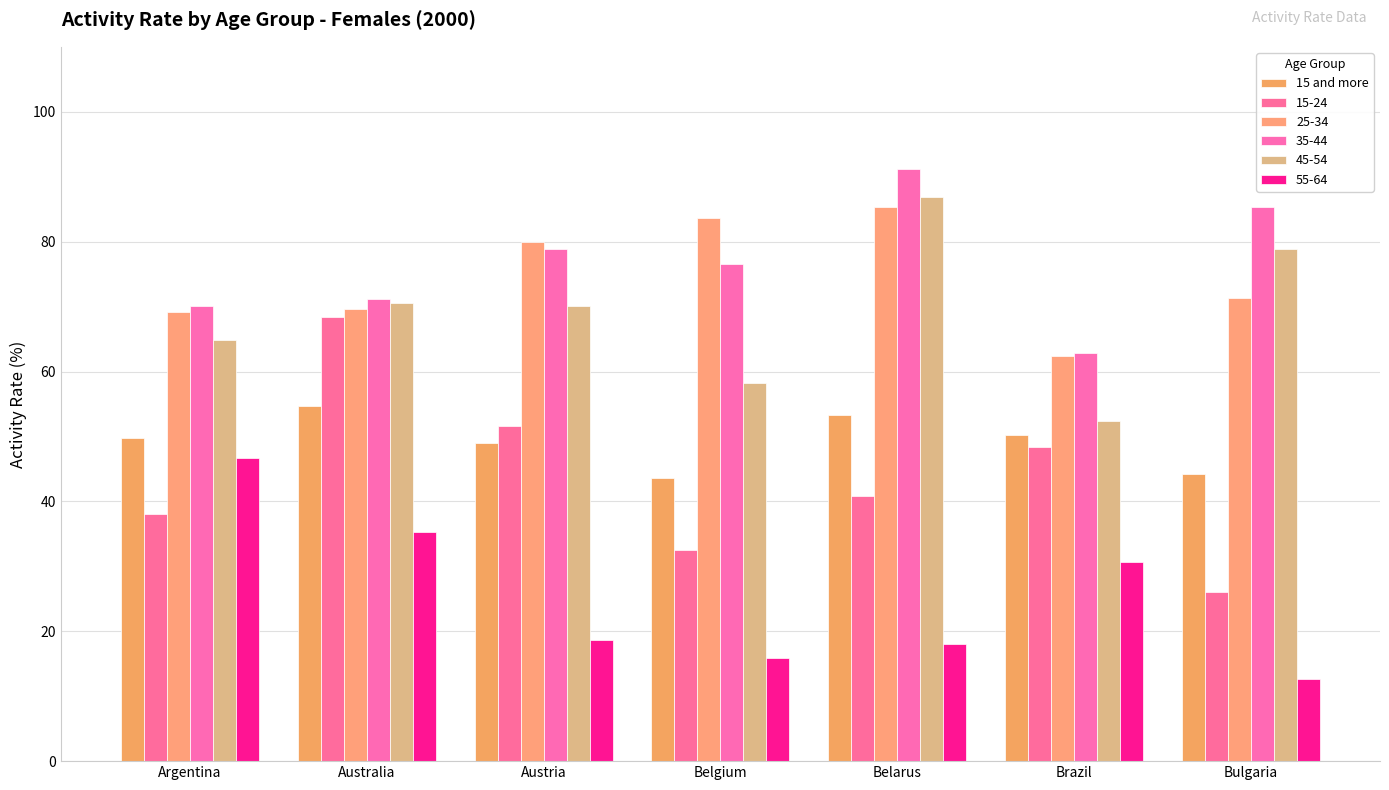

Does the chart contain stacked bars?

No